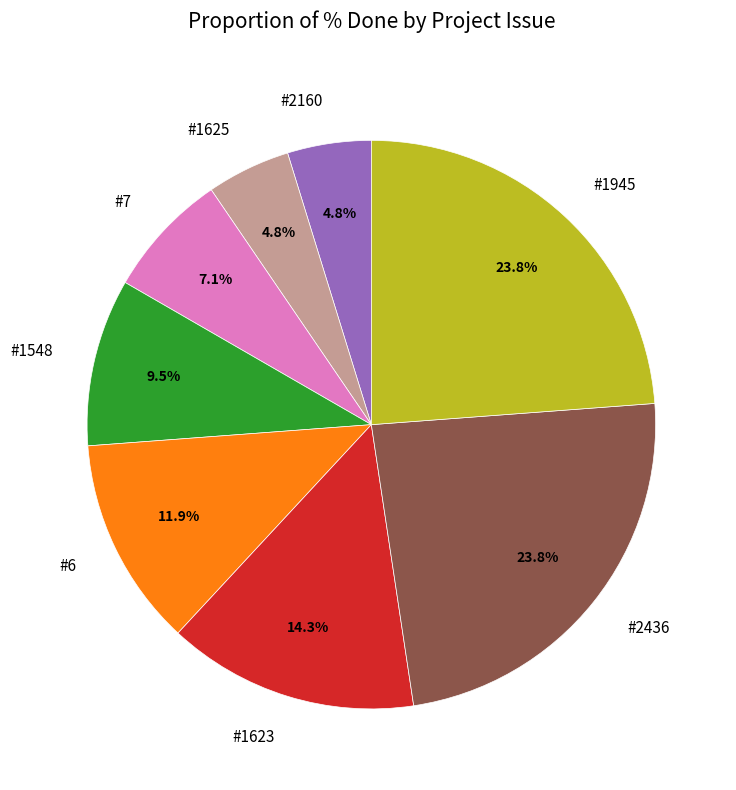

Does #2160 represent more than half of the total?

No